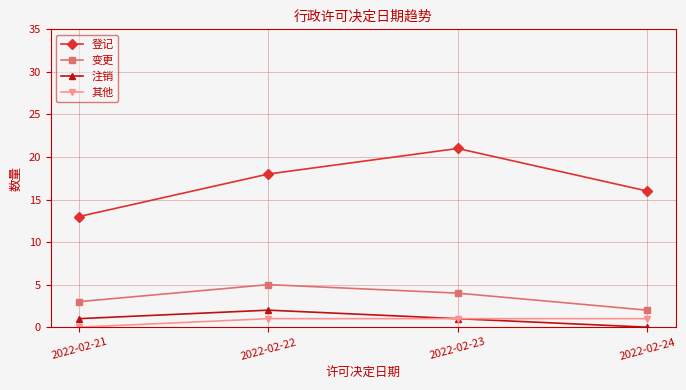

At 2022-02-21, list the series in order from largest to smallest.

登记, 变更, 注销, 其他